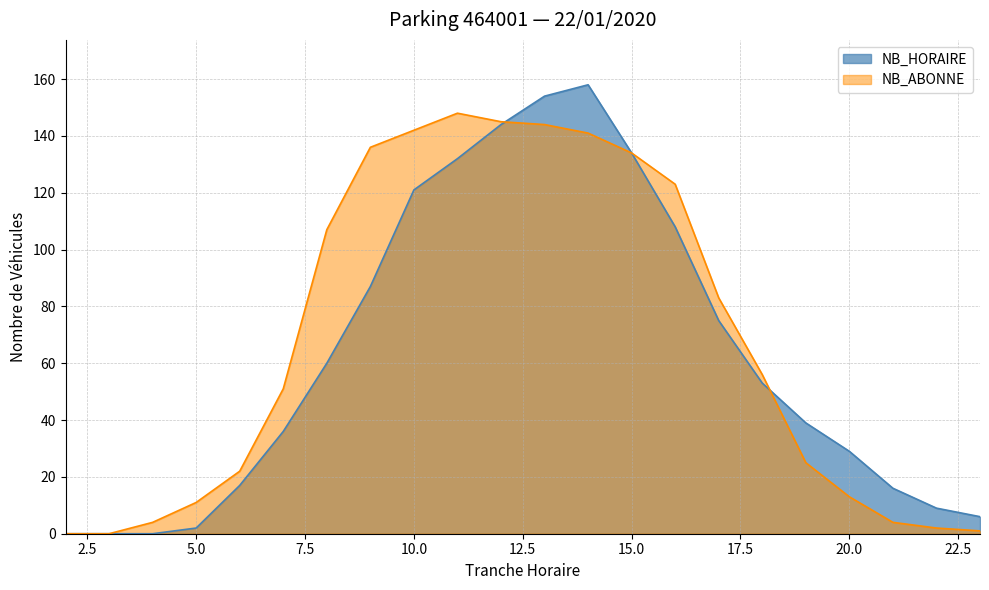

How many values in the NB_HORAIRE series exceed 53?

10